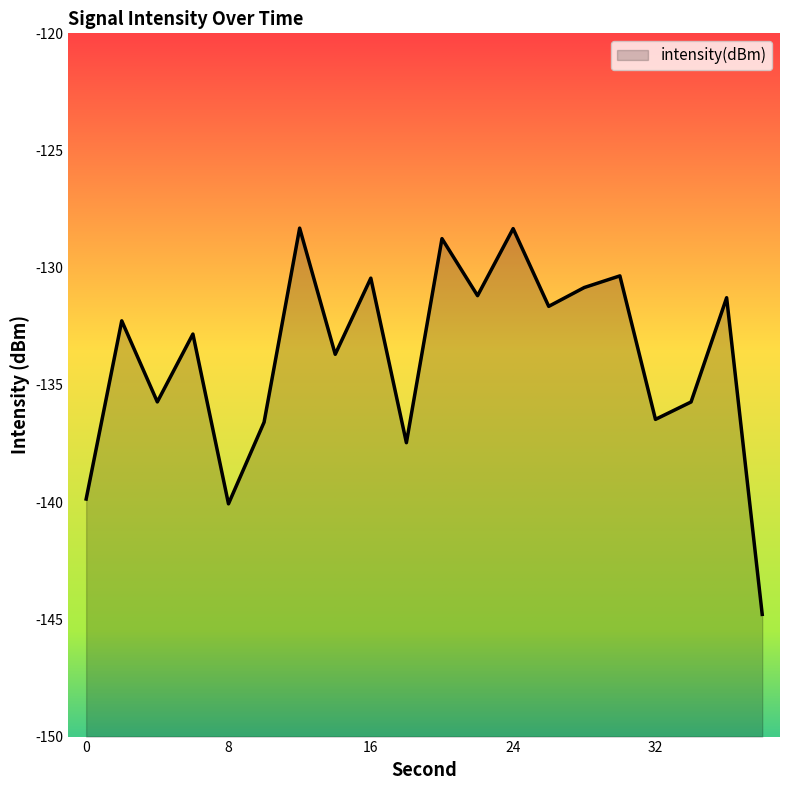

Does the chart have visible grid lines?

No